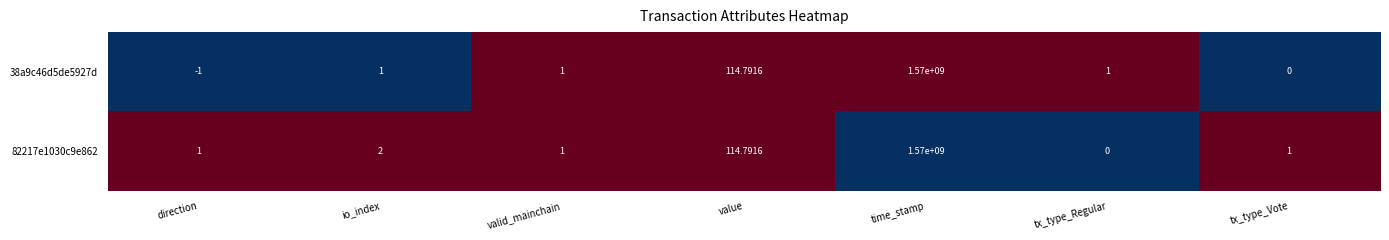

At how many categories does at least one series exceed 0?

7